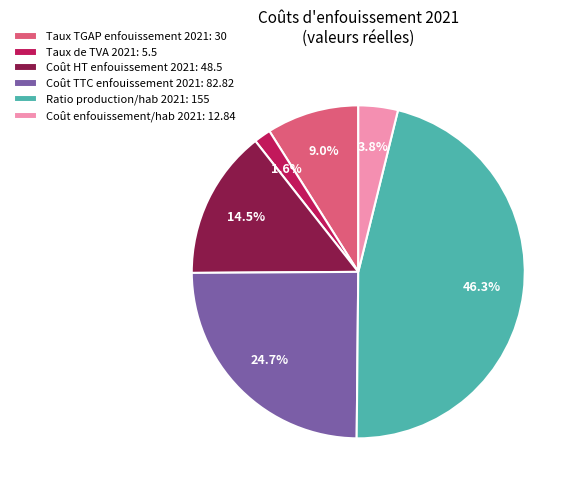

Is Coût HT enfouissement 2021 the majority of the pie?

No